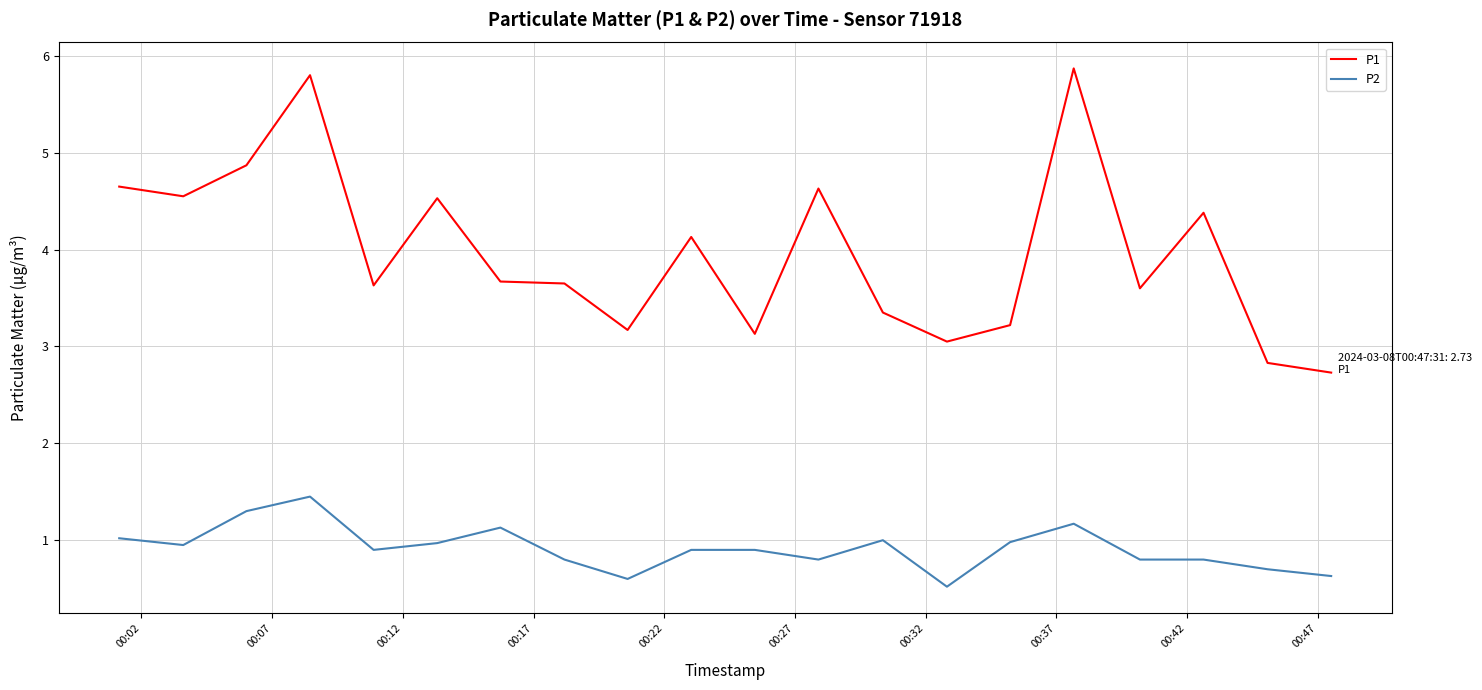

What is the smallest value displayed?

0.5